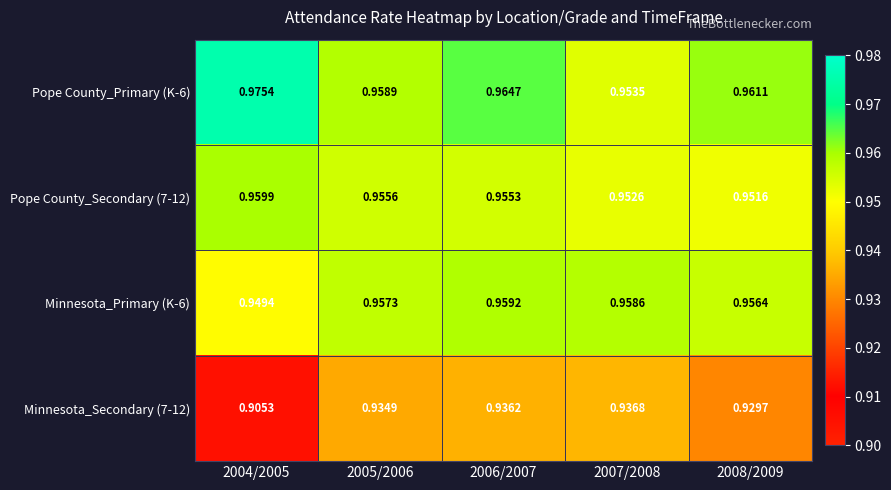

How many series are shown in this chart?

4